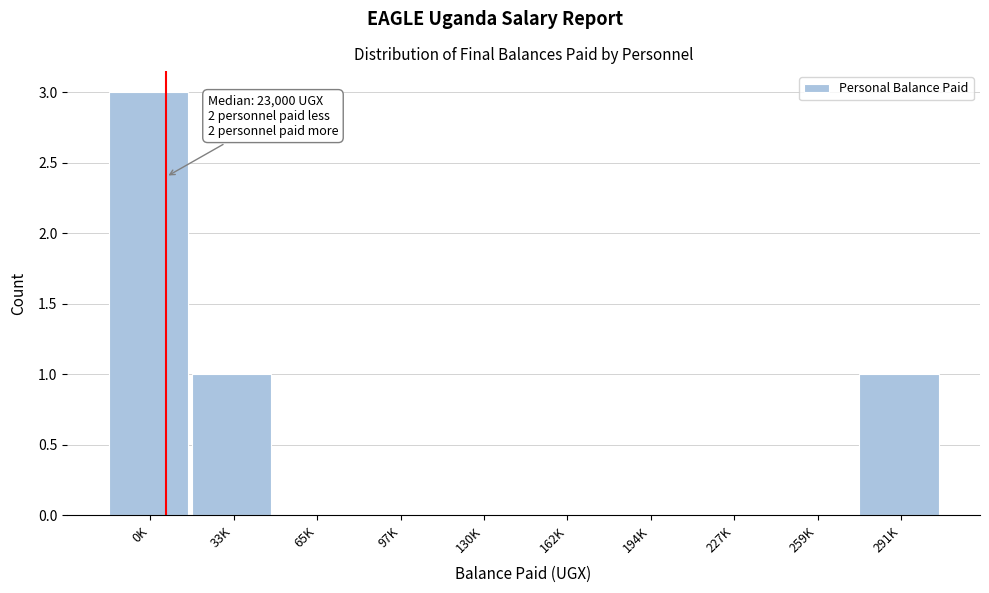

Reading left to right, extract all data points from this chart.

0K=3	33K=1	65K=0	97K=0	130K=0	162K=0	194K=0	227K=0	259K=0	291K=1